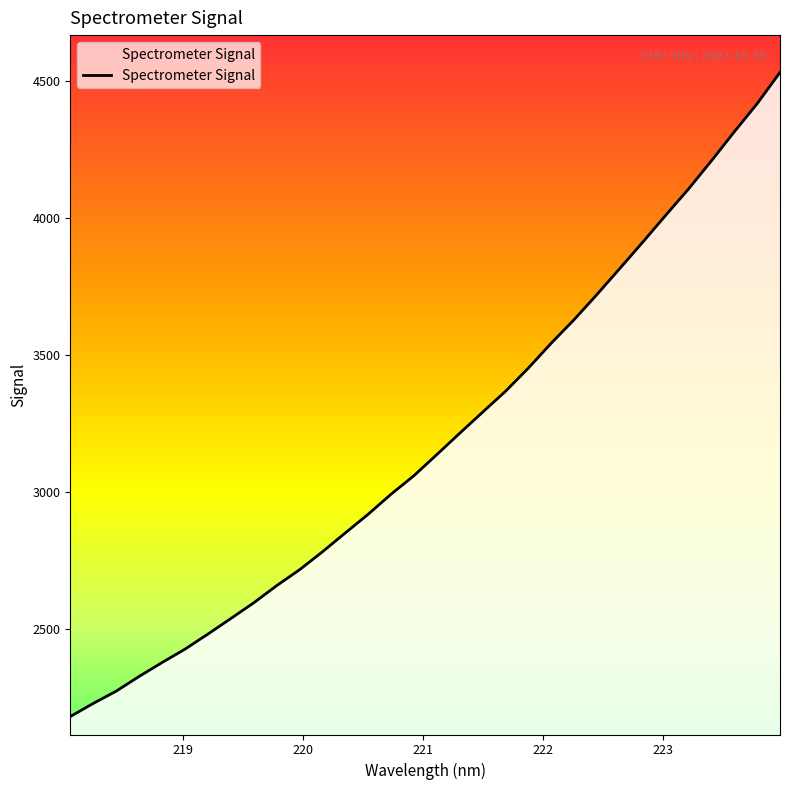

What is the smallest value displayed?

2182.4